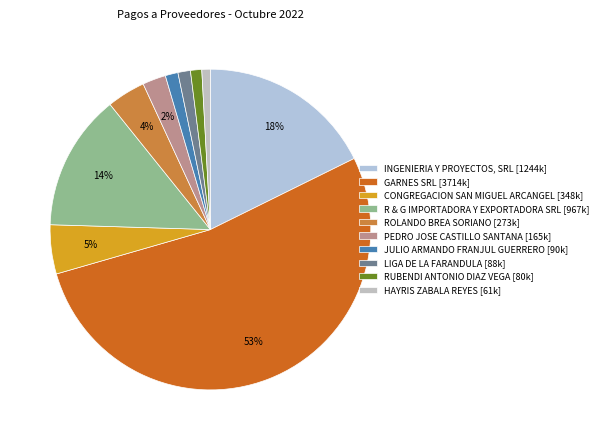

What is the largest slice in the pie chart?

GARNES SRL